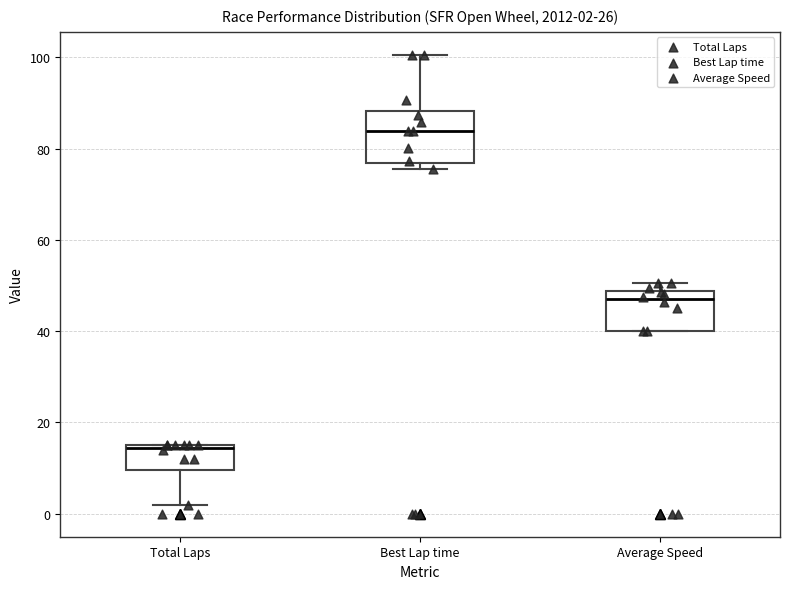

Which box has the highest median line?

Best Lap time